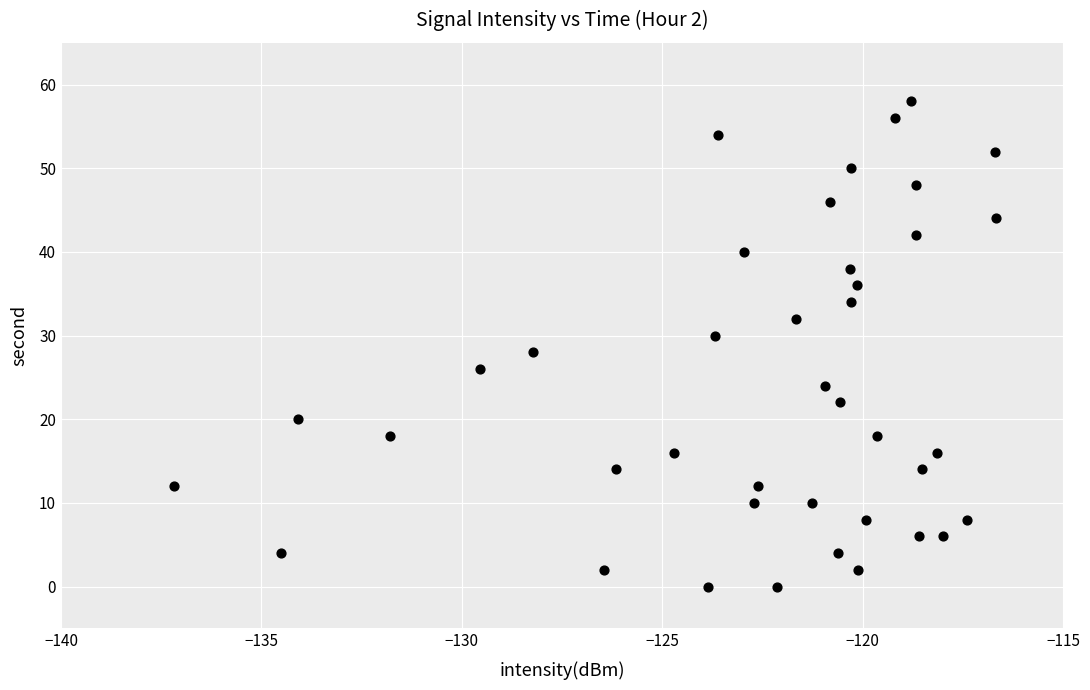

How many points are shown in the scatter plot?

40